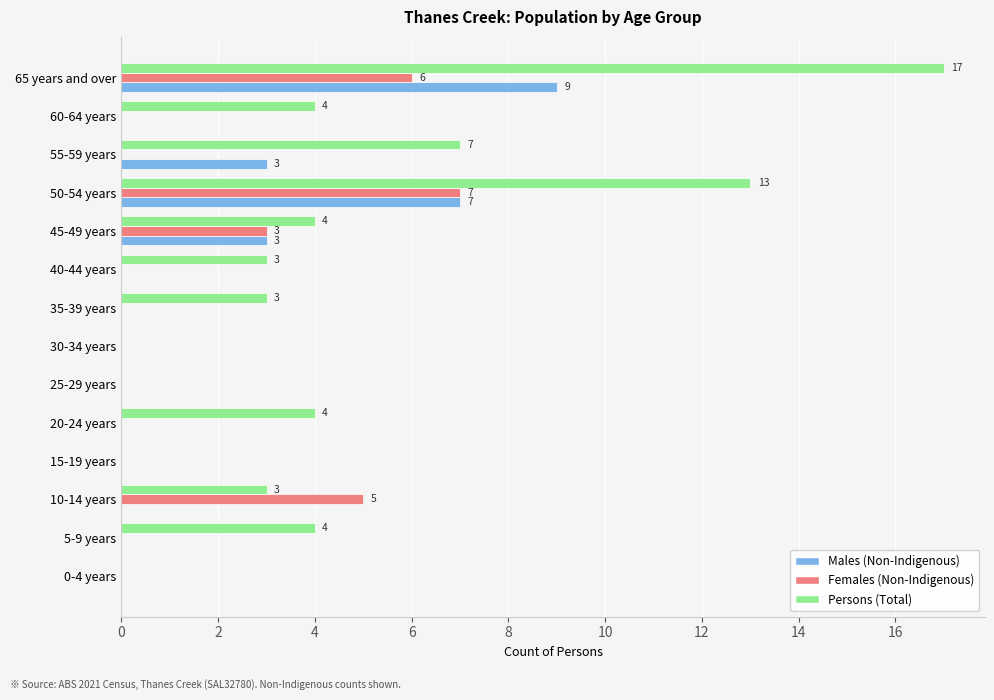

What is the sum of all Persons (Total) values?

62